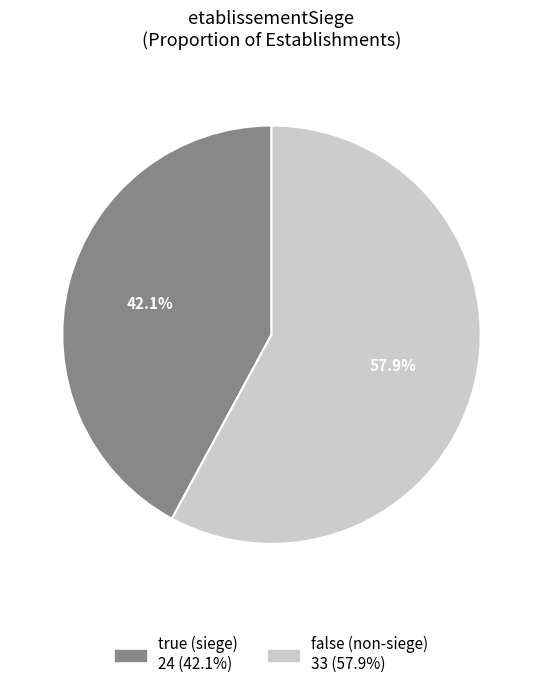

Is the sum of true and false greater than half?

Yes